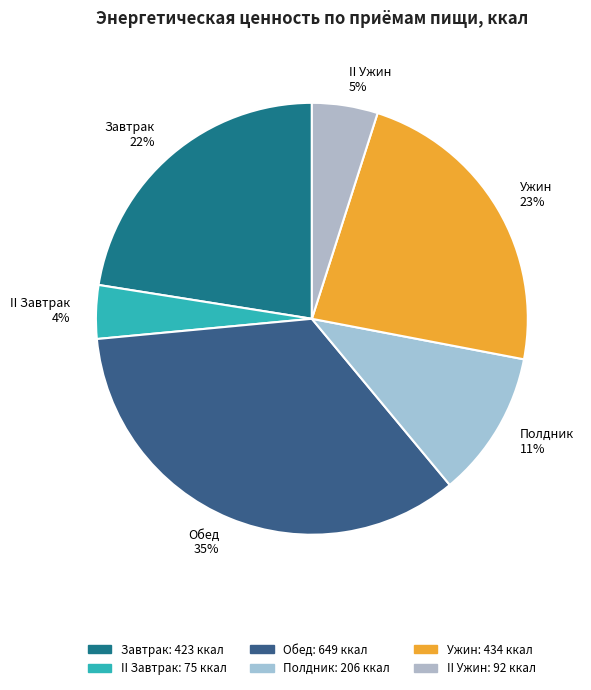

To the nearest percent, what is the difference between the largest and smallest slice percentages?

31%